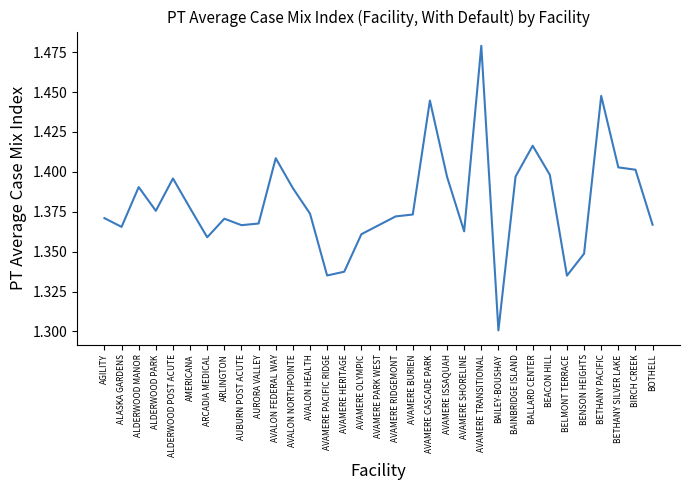

At which category does the data reach its first local peak?

ALDERWOOD MANOR